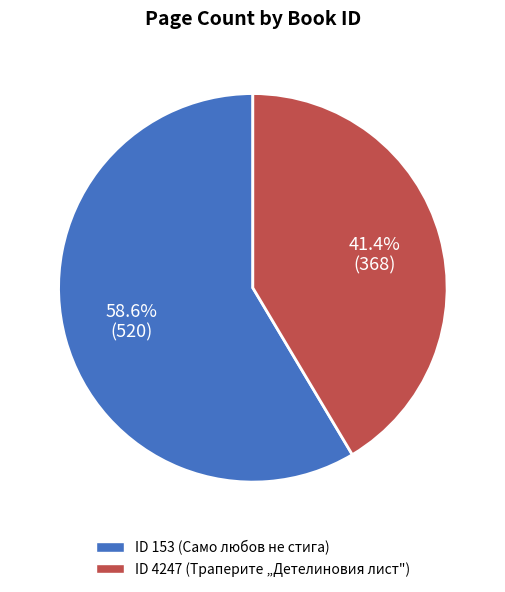

To the nearest percent, what is the average slice percentage?

50%